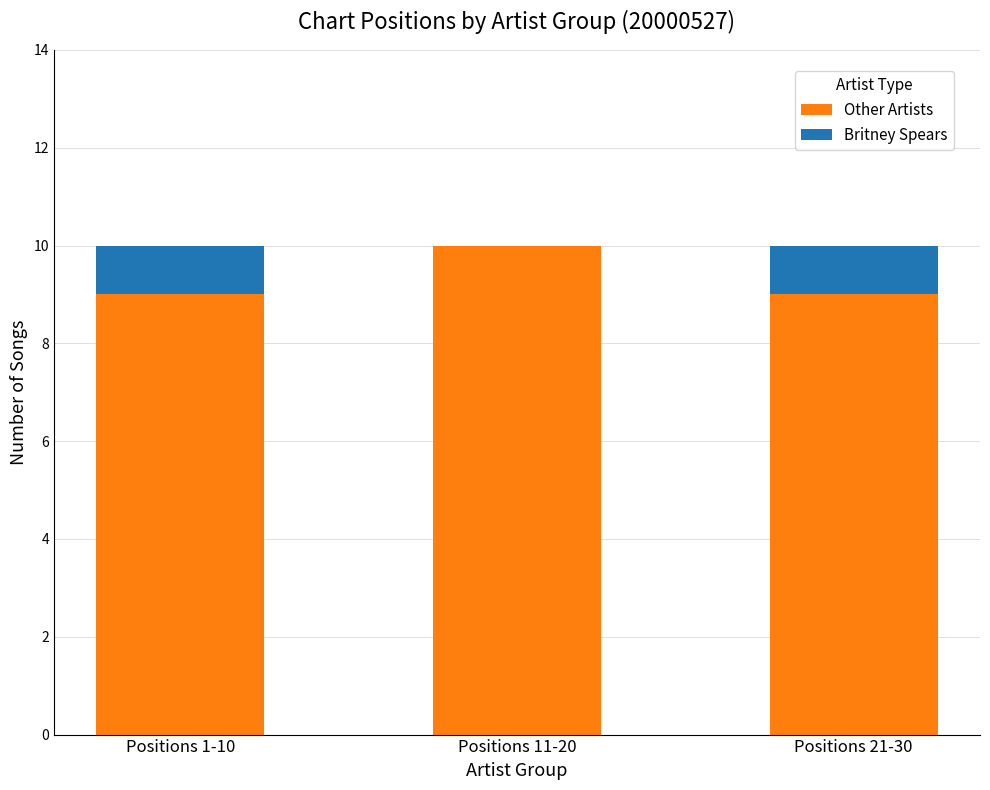

Is it true that Other Artists equals 5 at Positions 1-10?

False